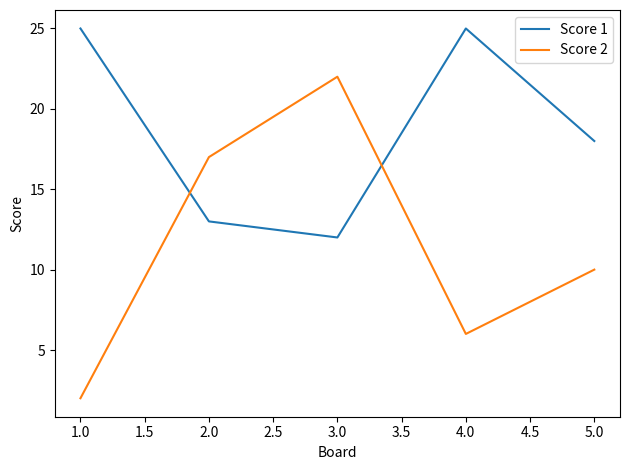

What position from the left is 5.0?

5